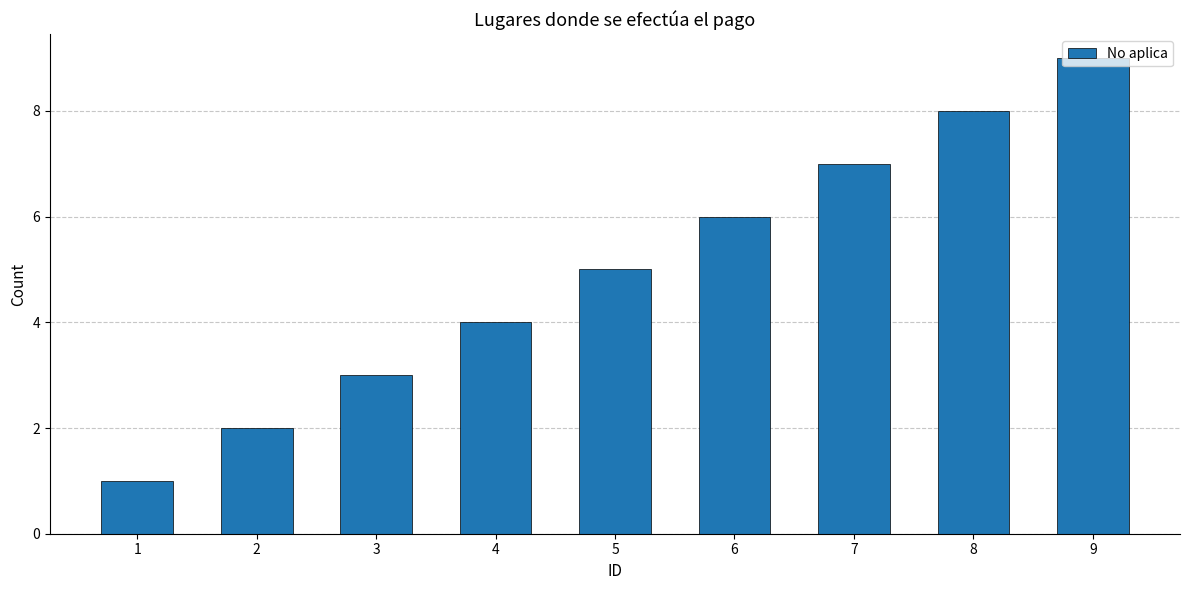

Reading left to right, extract all data points from this chart.

1	2	3	4	5	6	7	8	9